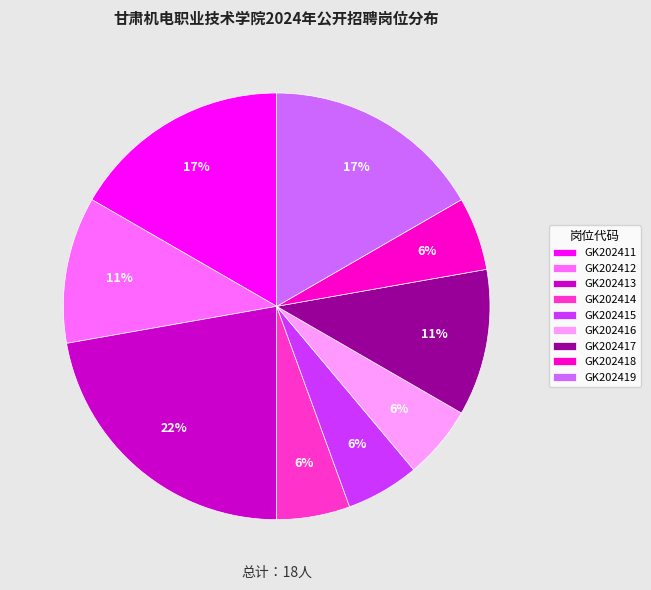

What is the ratio of the value at GK202413 to the value at GK202411?

1.3